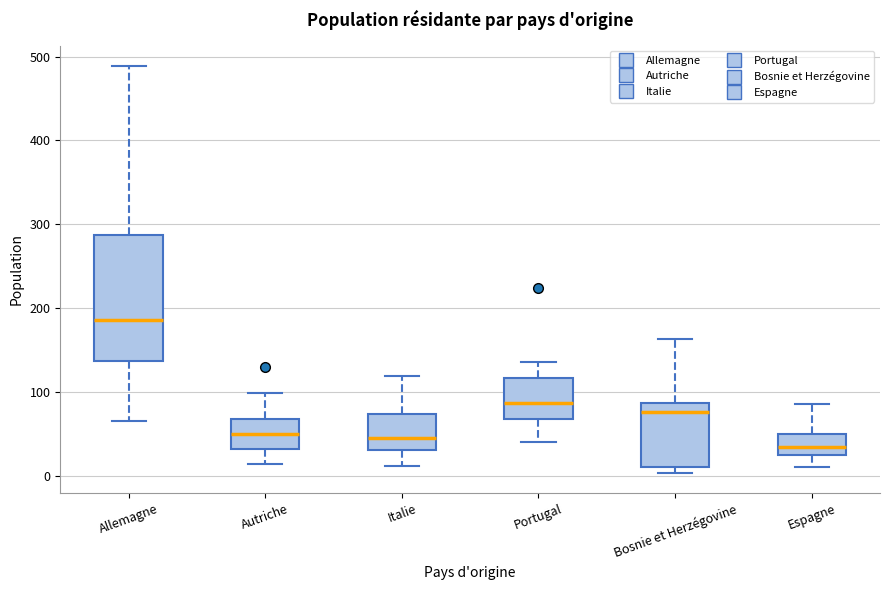

Reading left to right, read every box against the y-axis: the position of its median line, the range the box covers, and the ends of its whiskers. The values are not printed on the chart, so give them approximately, as read against the axis.

Allemagne: median 190, box 140 to 290, whiskers 70 to 490
Autriche: median 50, box 30 to 70, whiskers 10 to 100
Italie: median 50, box 30 to 70, whiskers 10 to 120
Portugal: median 90, box 70 to 120, whiskers 40 to 140
Bosnie et Herzégovine: median 80, box 10 to 90, whiskers 0 to 160
Espagne: median 30 (inside the box), box 30 to 50, whiskers 10 to 90